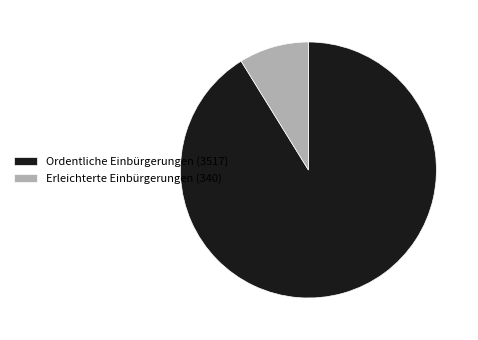

True or false: Erleichterte Einbürgerungen (340) accounts for 9% of the total.

True